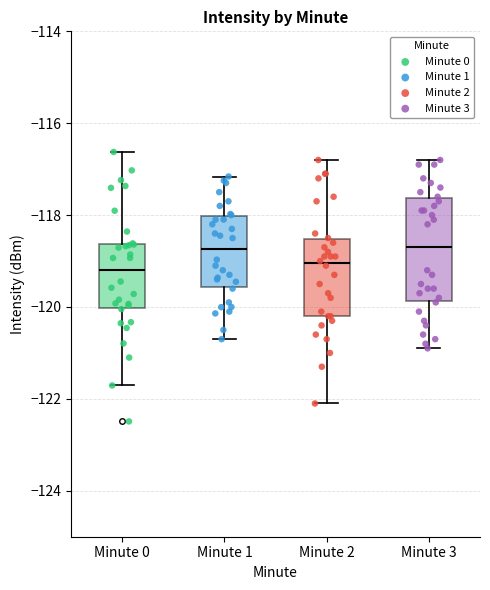

Which box is the tallest, from its lower edge to its upper edge?

Minute 3